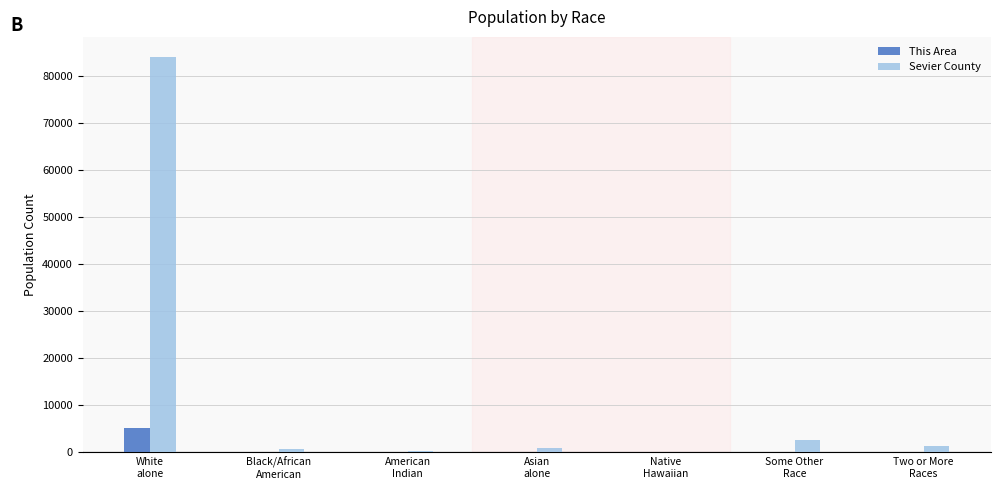

What is the sum of all Sevier County values?

89889